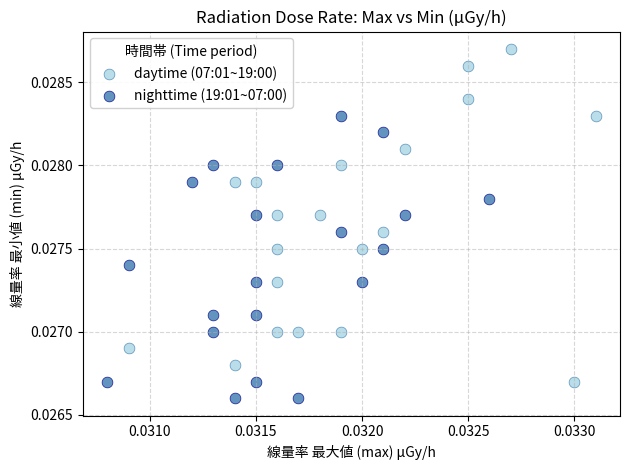

Which series reaches the minimum Y coordinate?

nighttime (19:01~07:00)